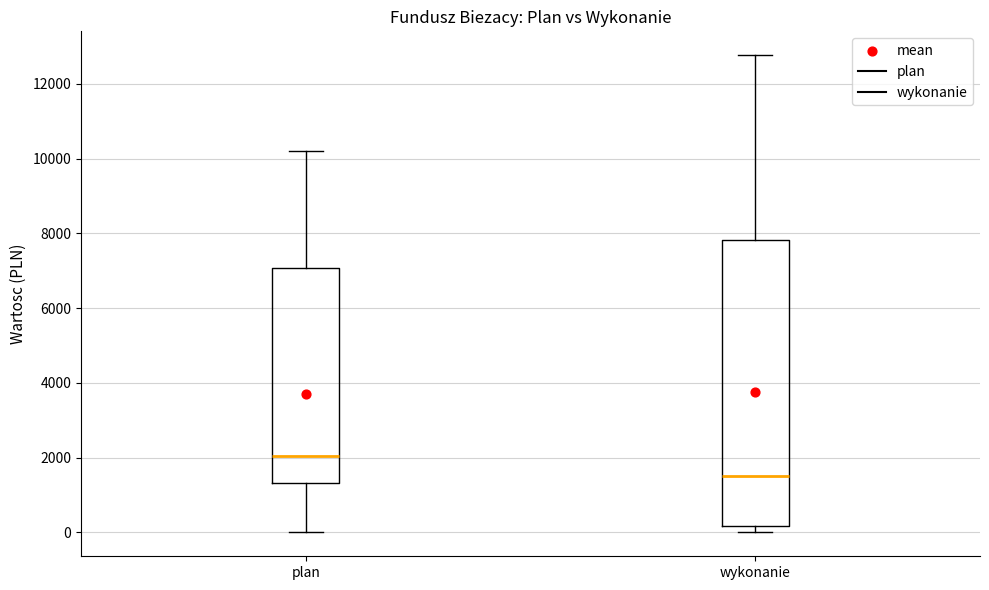

Reading left to right, read every box against the y-axis: the position of its median line, the range the box covers, and the ends of its whiskers. The values are not printed on the chart, so give them approximately, as read against the axis.

plan: median 2000, box 1400 to 7000, whiskers 0 to 10200
wykonanie: median 1600, box 200 to 7800, whiskers 0 to 12800